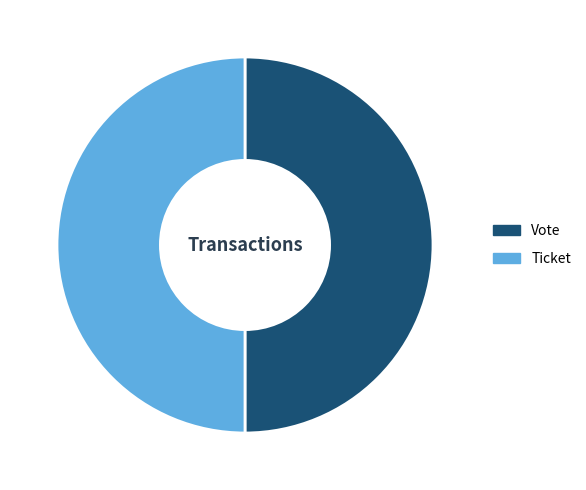

How many segments does this pie chart have?

2